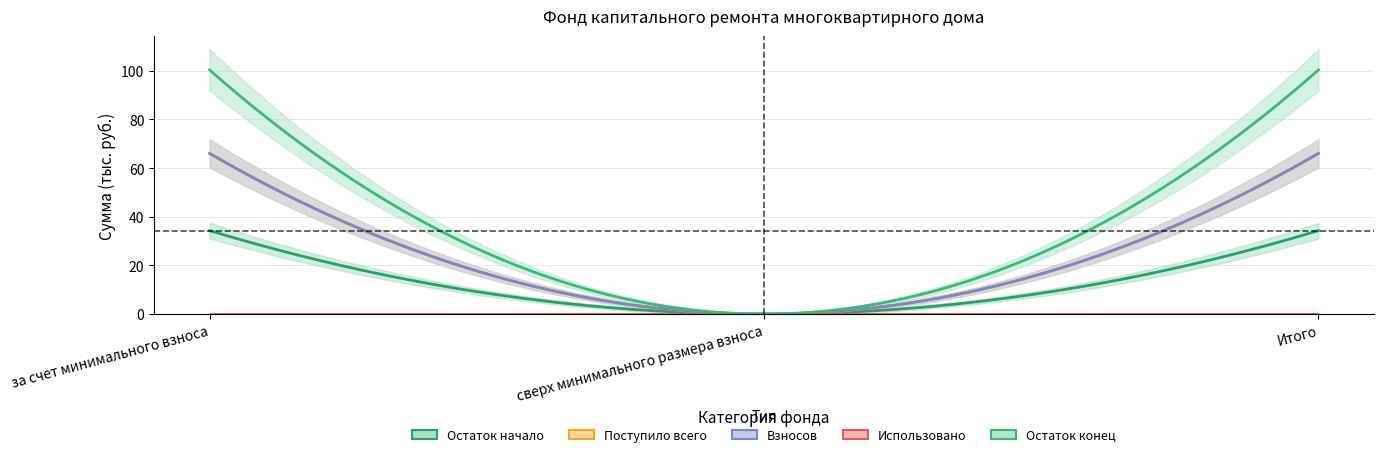

Which series has the largest total across all categories?

Остаток конец